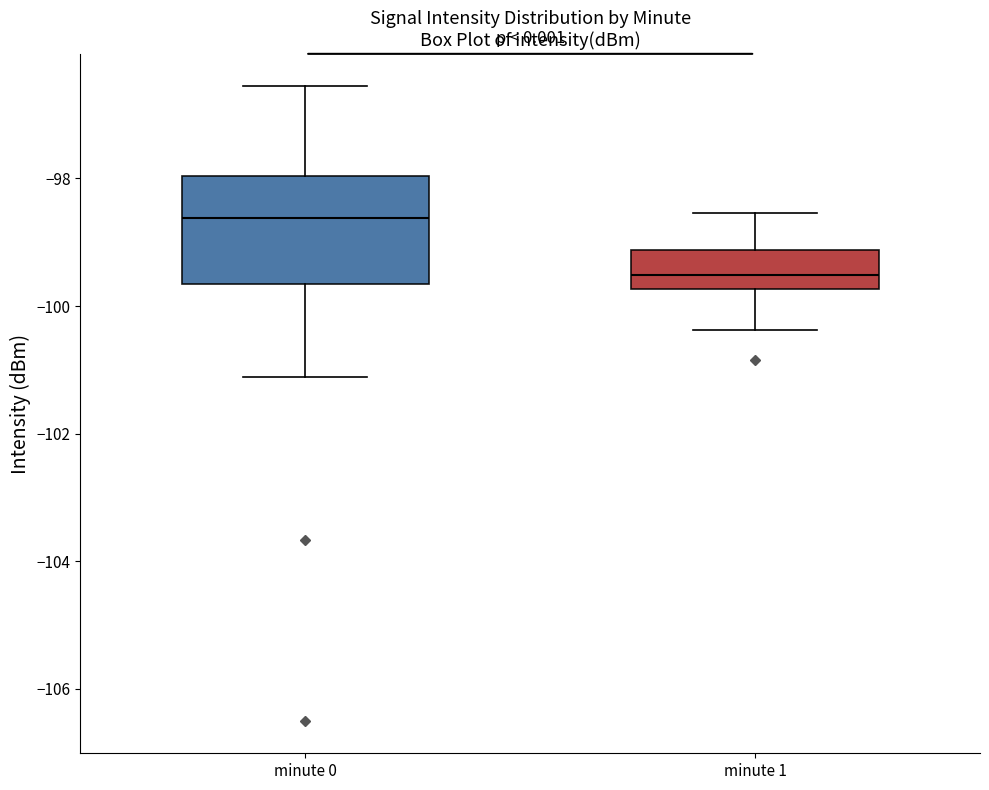

Reading left to right, transcribe this box plot: for each box, give where its median line is, the range the box spans, and where its two whiskers end, as read against the y-axis. The values are not printed on the chart, so give them approximately, as read against the axis.

minute 0: median -98.6, box -99.6 to -98.0, whiskers -101.2 to -96.6
minute 1: median -99.6, box -99.8 to -99.2, whiskers -100.4 to -98.6